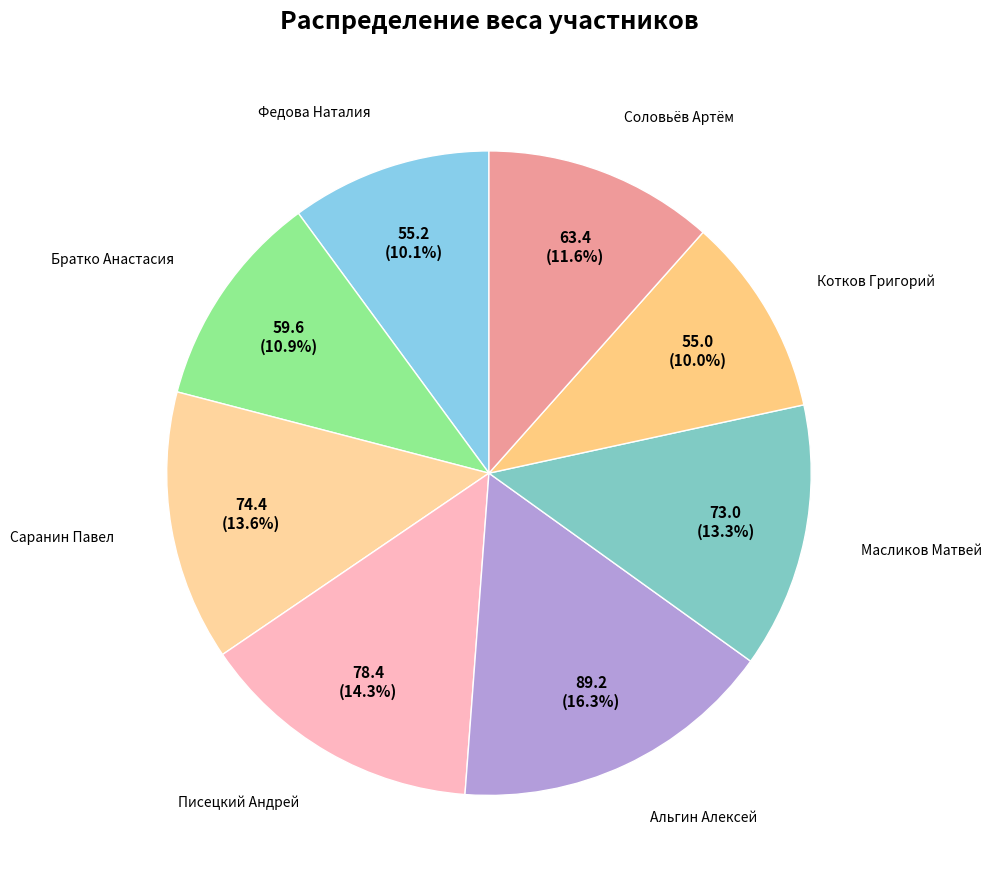

Count the number of slices in the pie.

8